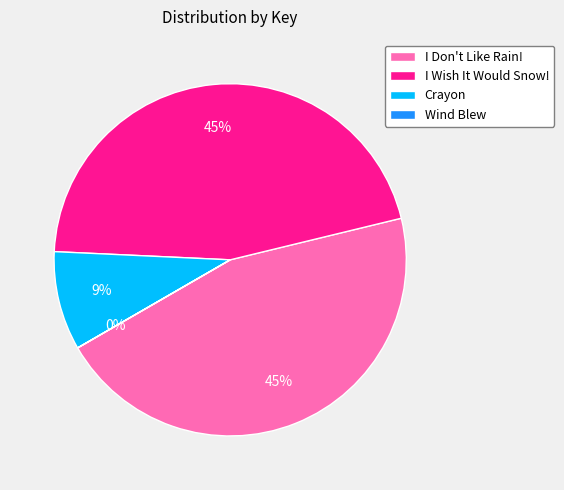

To the nearest percent, what portion does I Wish It Would Snow! represent?

45%